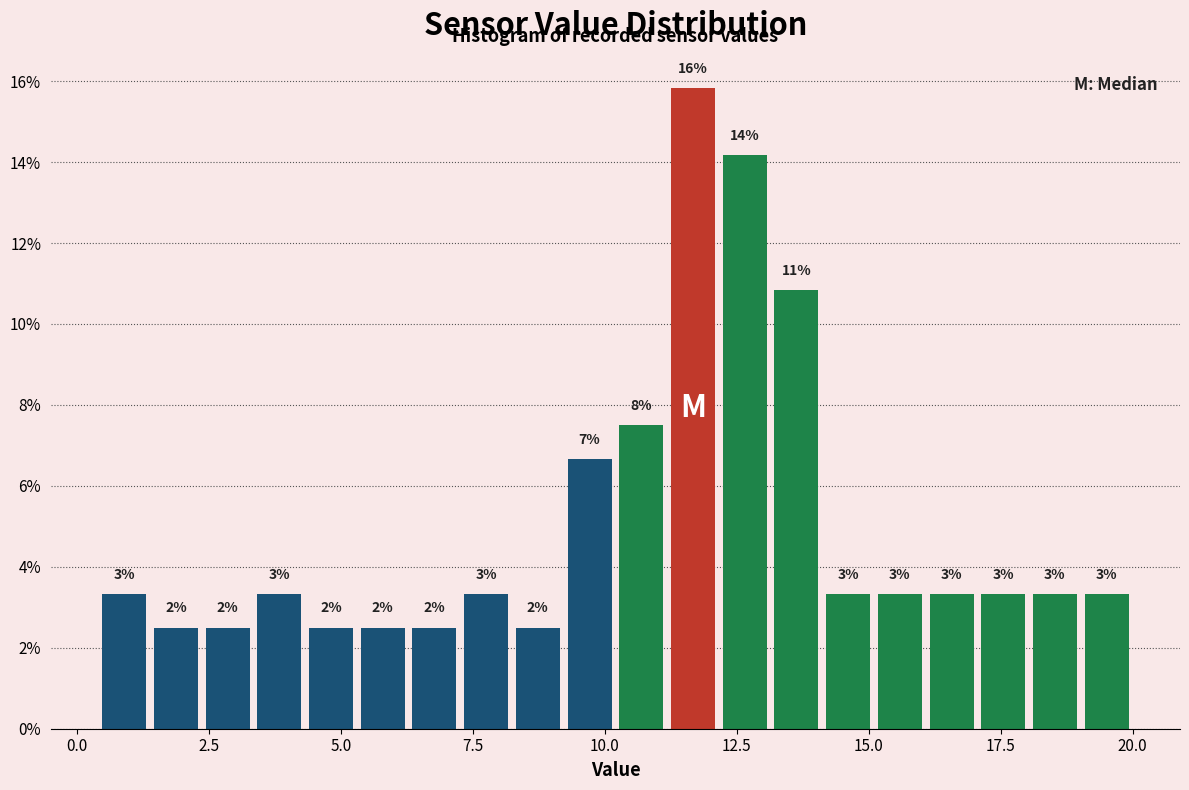

Read against the x-axis, roughly where is the centre of the tallest bar?

11.5